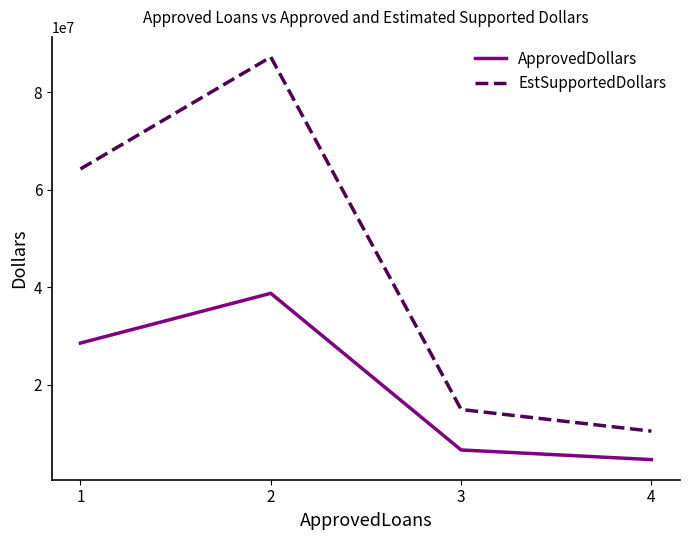

What are all the series names shown in the legend?

ApprovedDollars, EstSupportedDollars